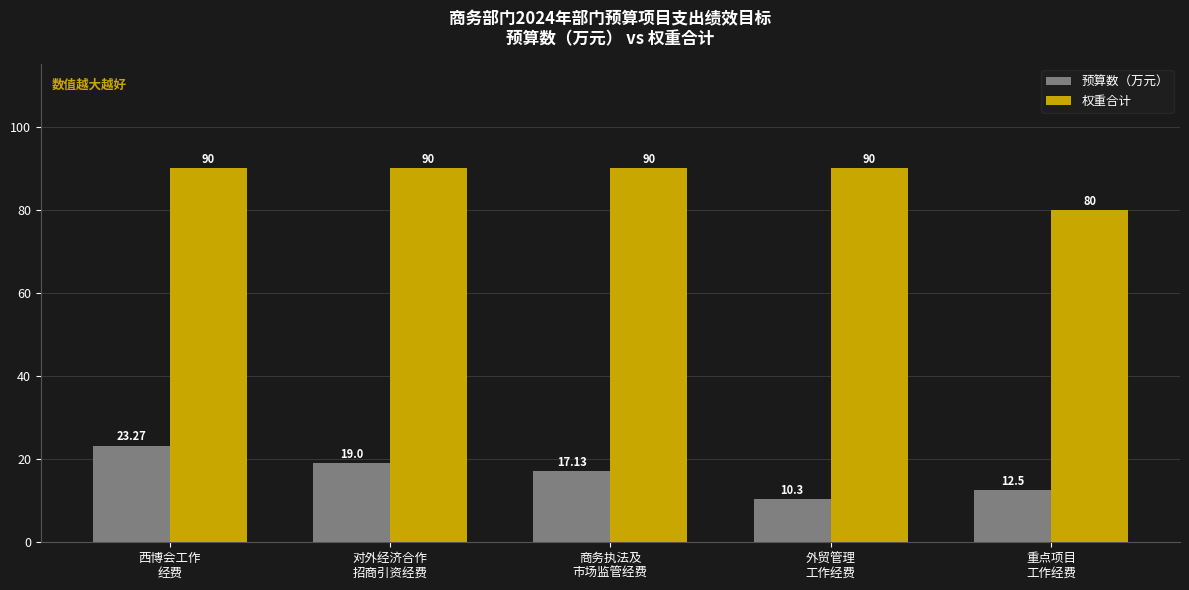

List the series in order of their peak value, highest first.

权重合计, 预算数（万元）